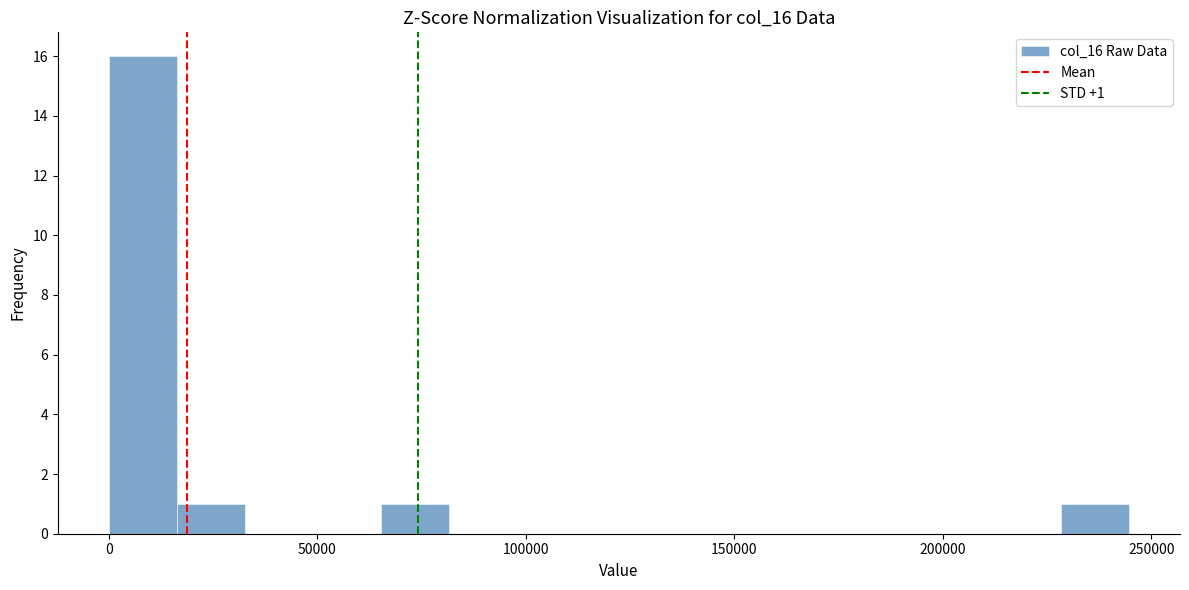

Around what value on the x-axis is the tallest bar? Give the approximate position of its centre, as read against the axis.

10000